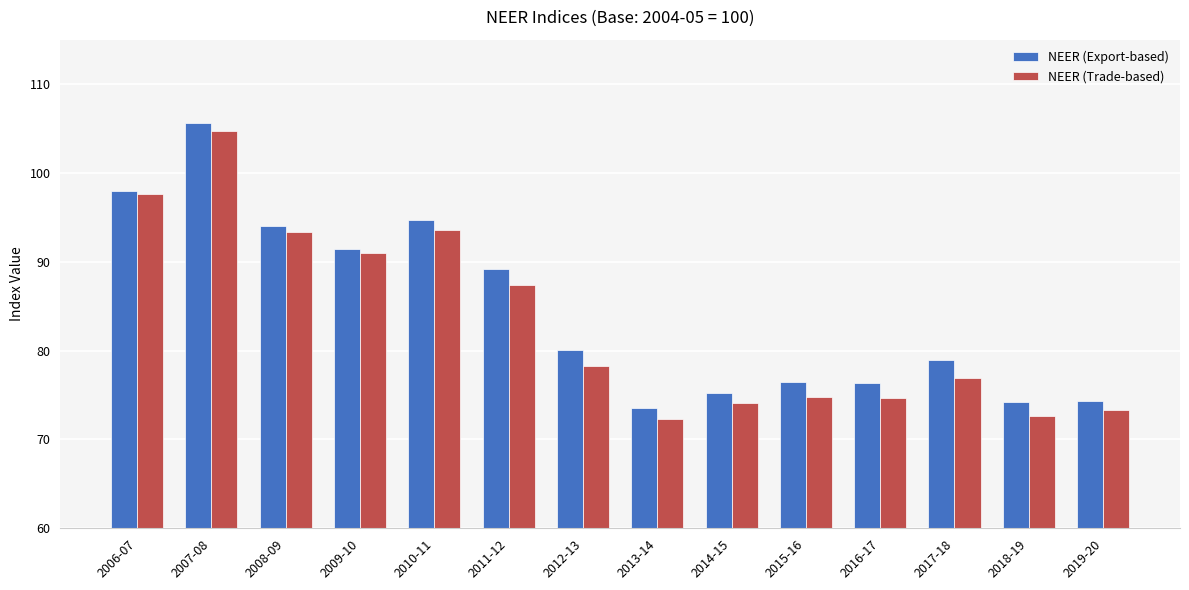

Does the chart contain any negative values?

No